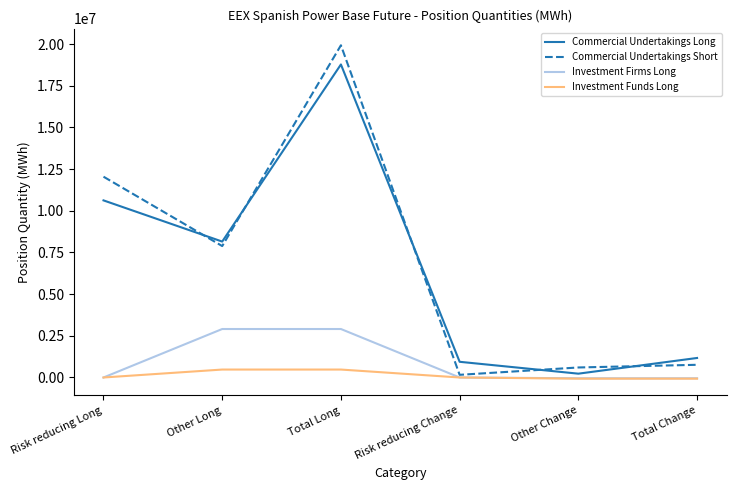

At Total Long, list the series in order from smallest to largest.

Investment Funds Long, Investment Firms Long, Commercial Undertakings Long, Commercial Undertakings Short